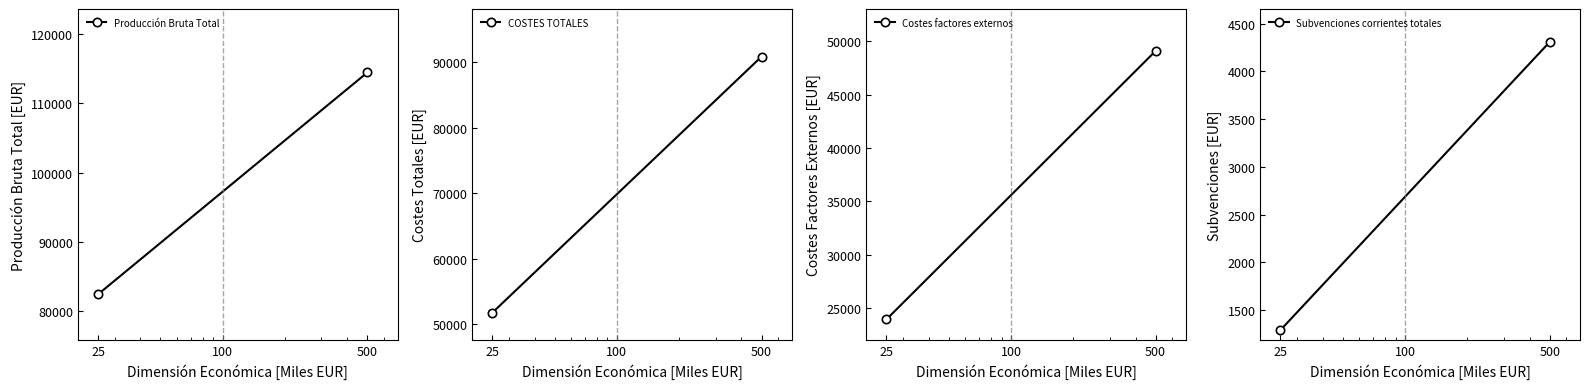

How many Subvenciones corrientes totales values are between 1292 and 4309?

2